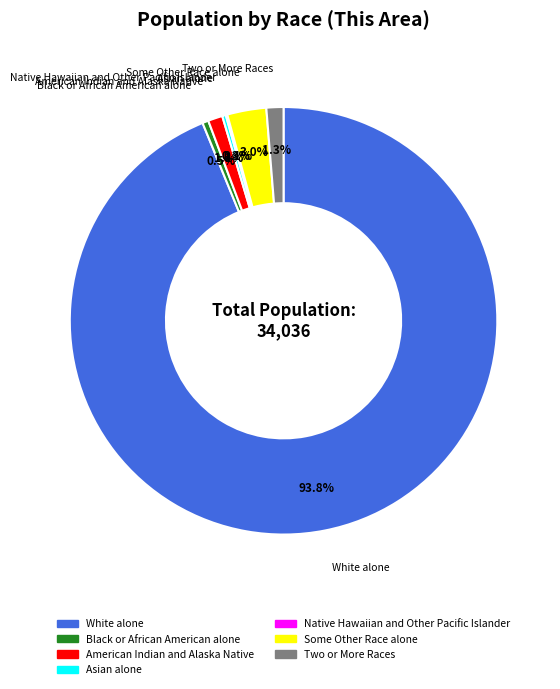

To the nearest percent, what is the difference between the Some Other Race alone and Two or More Races slice percentages?

2%